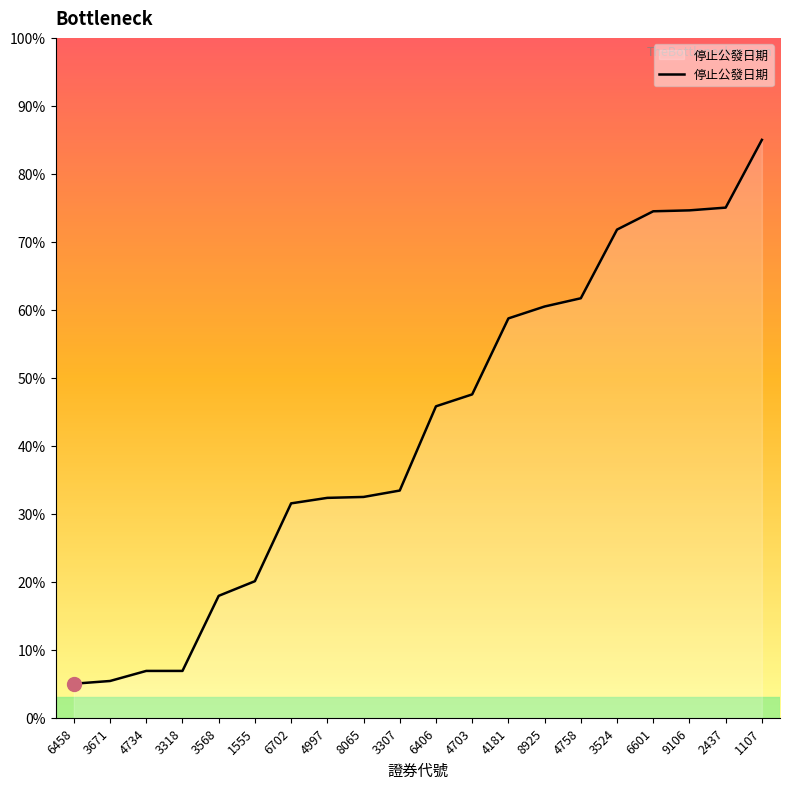

Count the number of data series in this chart.

1